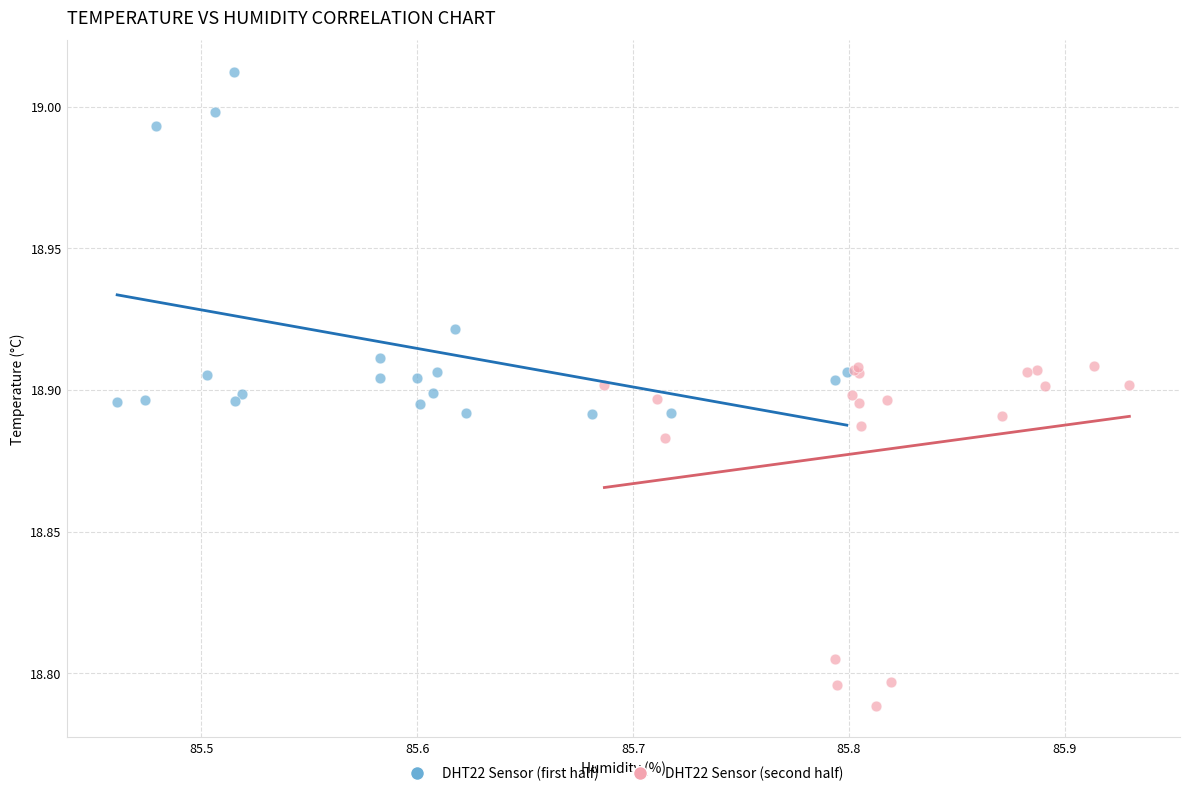

Which series contains the highest Y value?

DHT22 Sensor (first half)